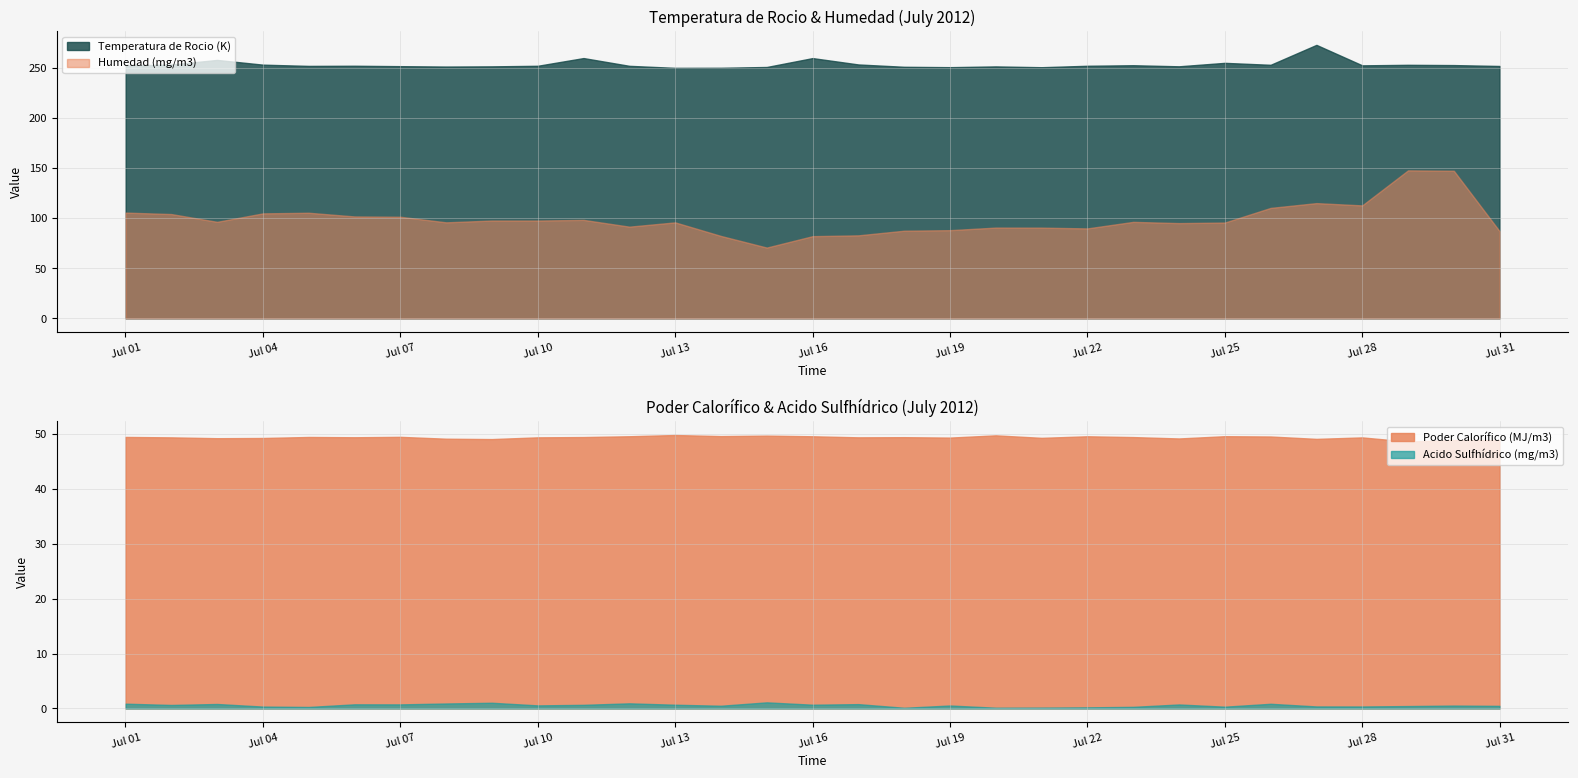

List the series in order of their overall mean, highest first.

Temperatura de Rocio (K), Humedad (mg/m3), Poder Calorífico (MJ/m3), Acido Sulfhídrico (mg/m3)